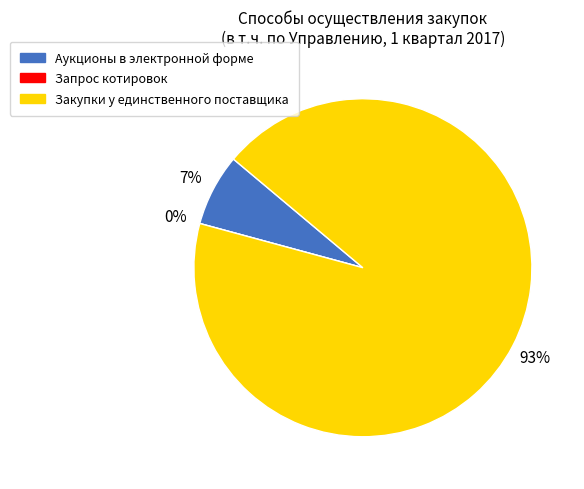

Rank the categories by value from highest to lowest.

Закупки у единственного поставщика, Аукционы в электронной форме, Запрос котировок